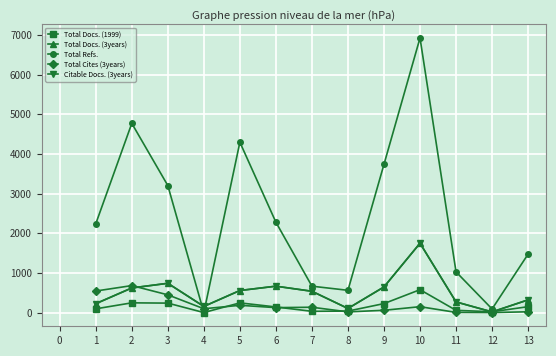

What are all the series names shown in the legend?

Total Docs. (1999), Total Docs. (3years), Total Refs., Total Cites (3years), Citable Docs. (3years)